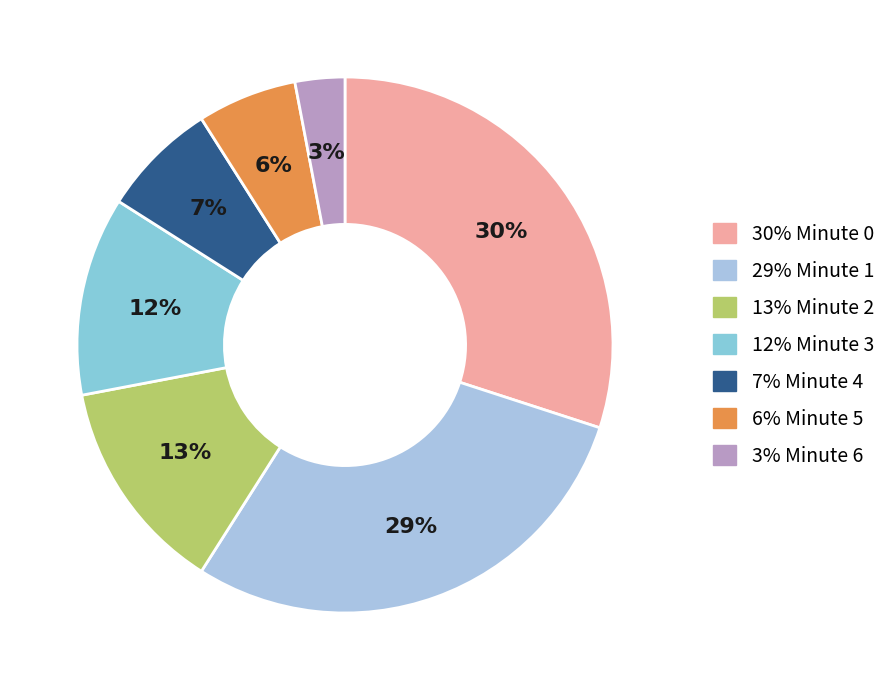

How many slices are in this pie chart?

7